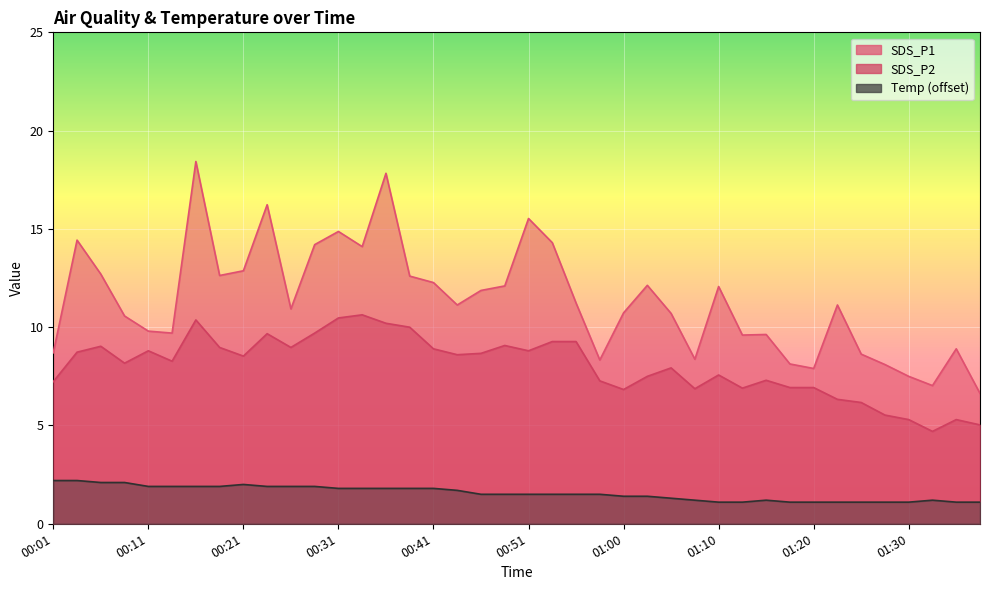

How many lines are shown in the chart?

3